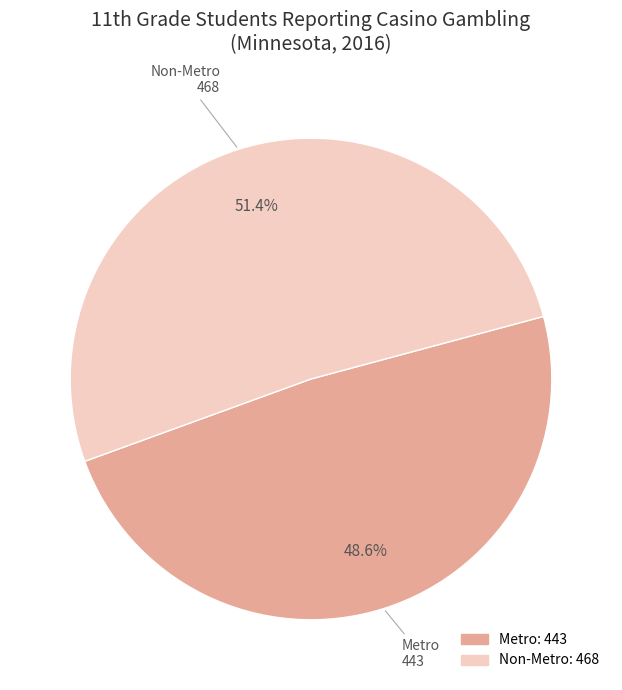

Which slice is the largest?

Non-Metro